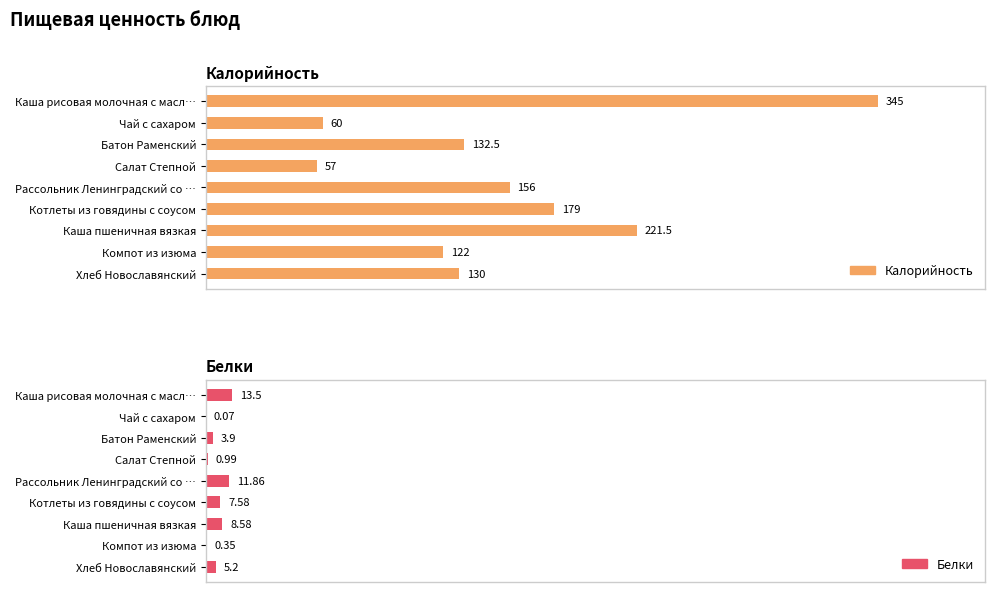

What is the value of the Белки bar at the 7th from the left?

8.6